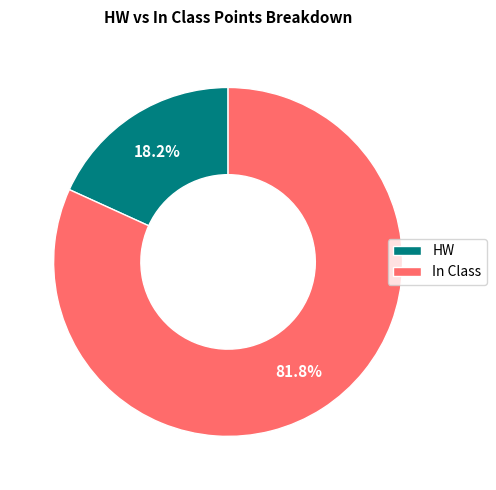

The HW slice represents 11% of the pie. True or false?

False